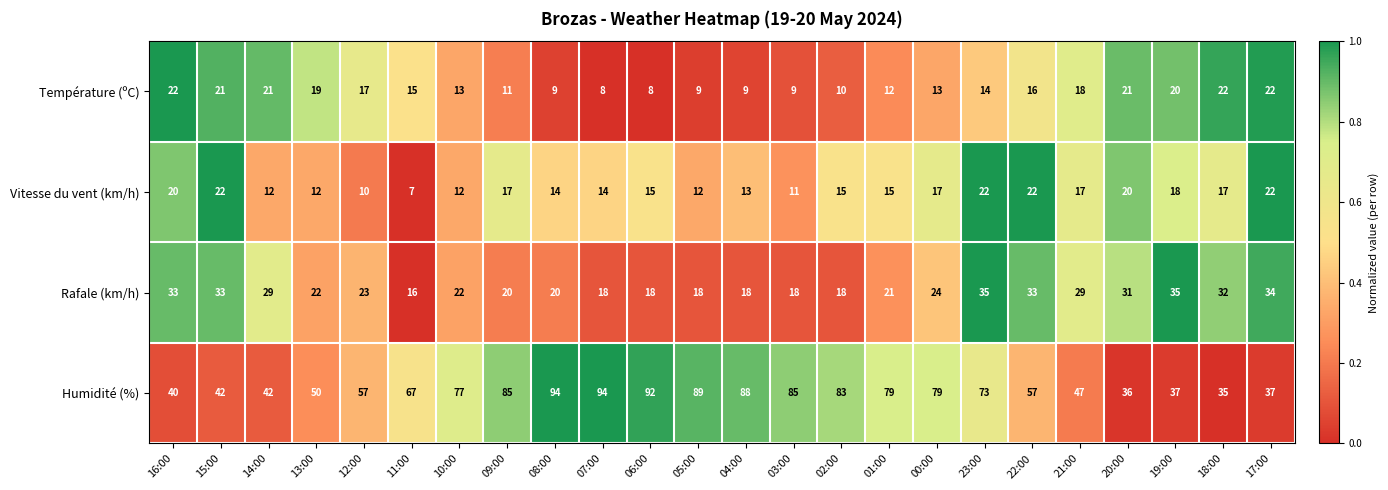

Rank the series at 12:00 from highest to lowest value.

Humidité (%), Rafale (km/h), Température (ºC), Vitesse du vent (km/h)